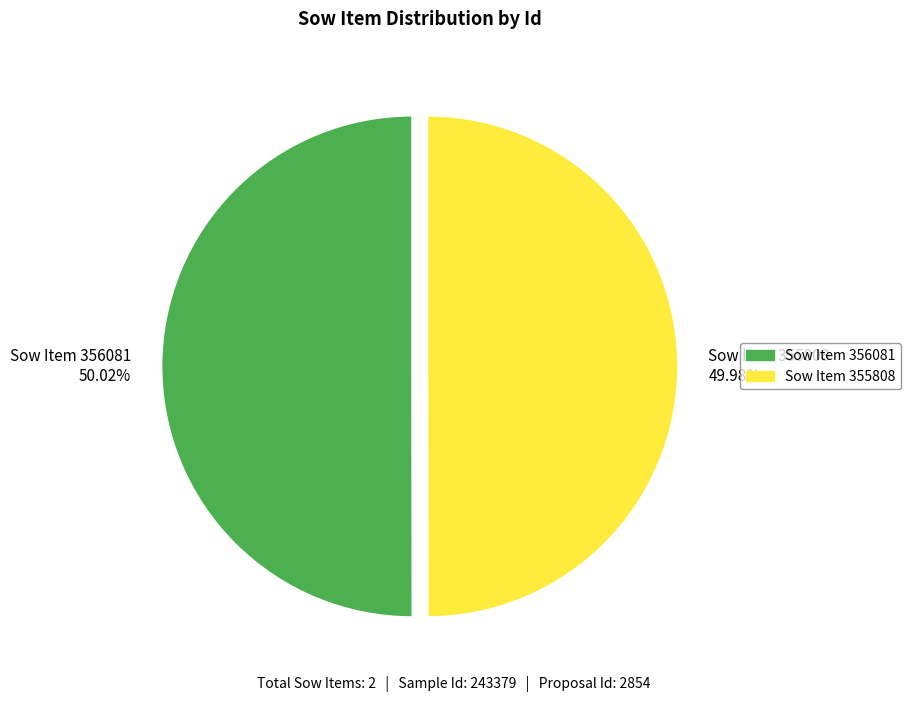

Combined, do Sow Item 355808 49.98% and Sow Item 356081 50.02% account for over 50%?

Yes